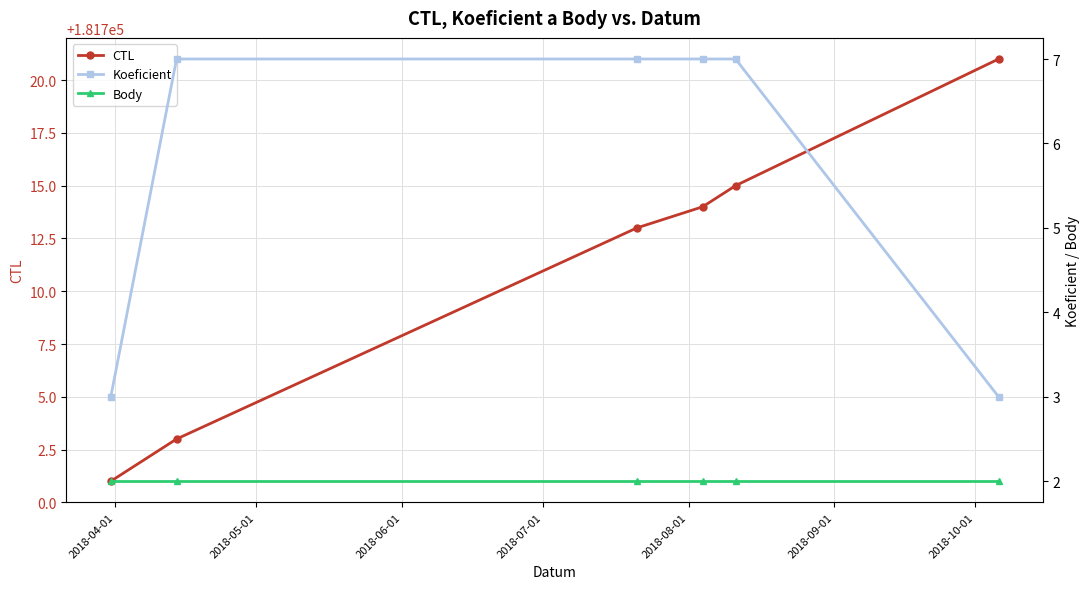

What is the value of the CTL point at the 1st from the left?

181701